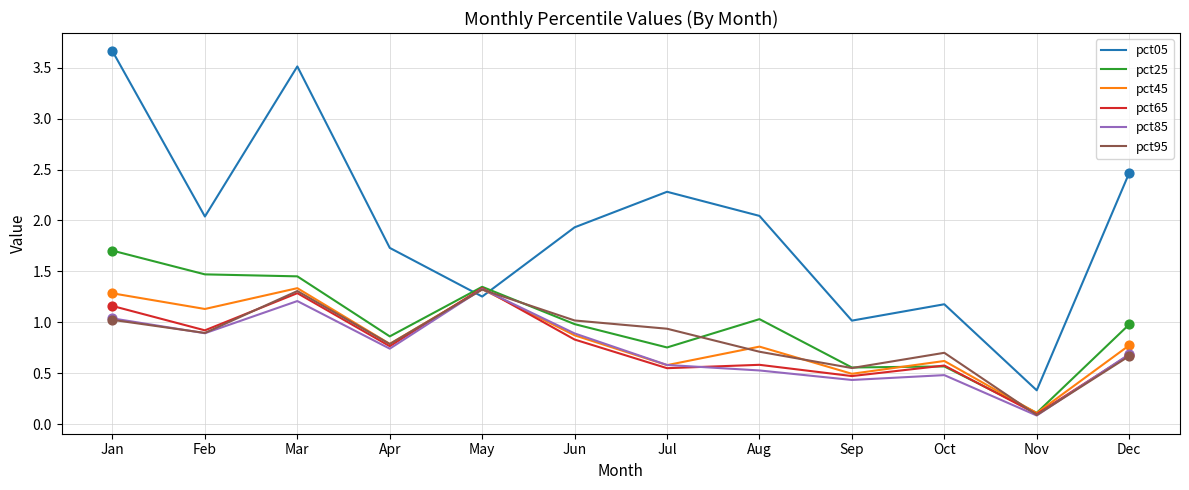

What are all the series names shown in the legend?

pct05, pct25, pct45, pct65, pct85, pct95